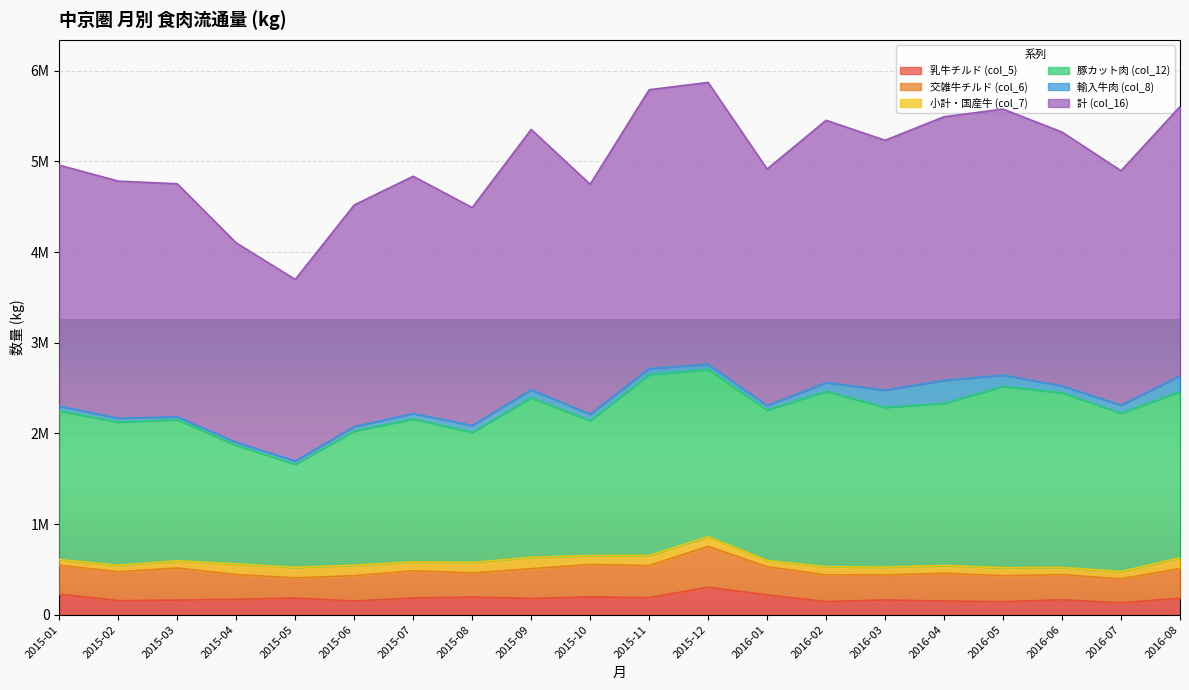

The value of 豚カット肉 (col_12) at 2015-11 is 1994200.0. True or false?

True